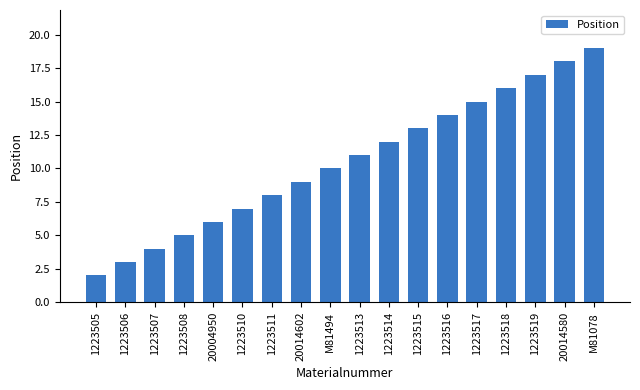

What is the value of the 5th bar from the left?

6